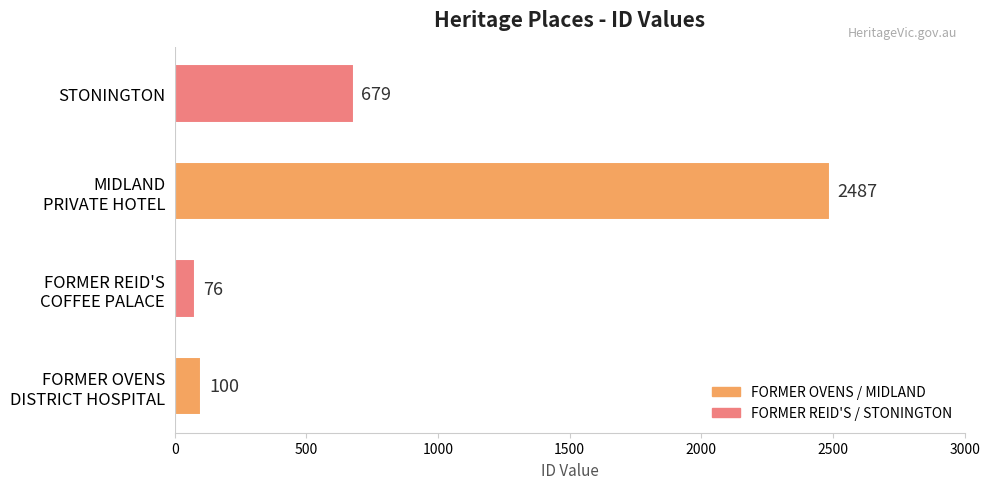

Rank the categories by value from lowest to highest.

FORMER REID'S
COFFEE PALACE, FORMER OVENS
DISTRICT HOSPITAL, STONINGTON, MIDLAND
PRIVATE HOTEL